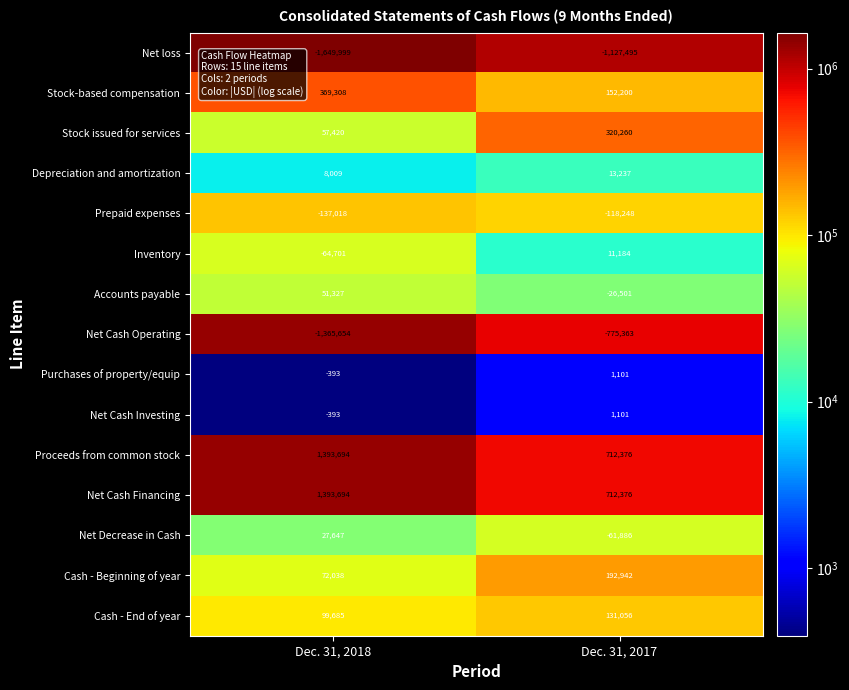

What is the sum of all Proceeds from common stock values?

2106070